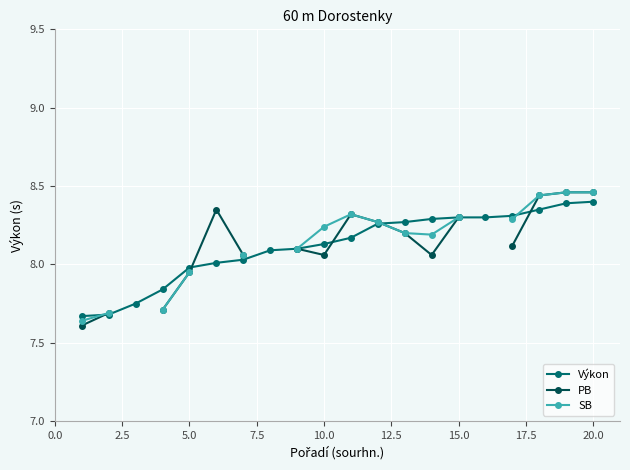

What is the maximum value for Výkon?

8.4